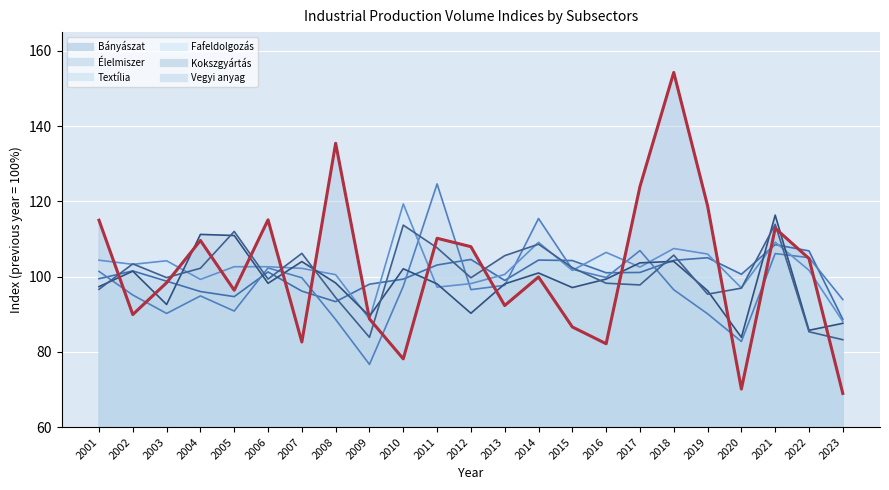

How many data points does each series have?

23